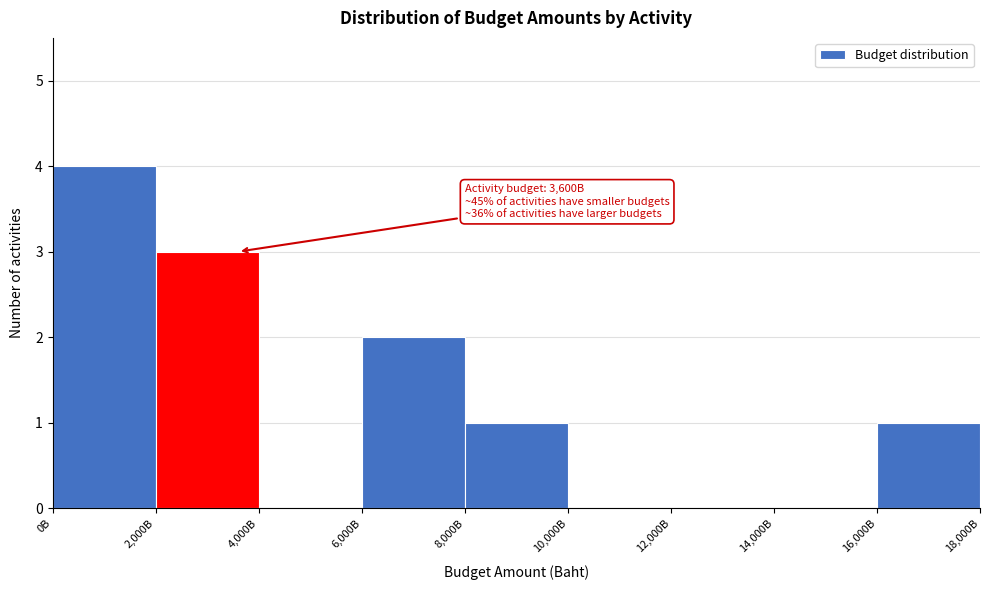

Reading left to right, transcribe all the data shown in this chart.

0B=4	2,000B=3	4,000B=0	6,000B=2	8,000B=1	10,000B=0	12,000B=0	14,000B=0	16,000B=1